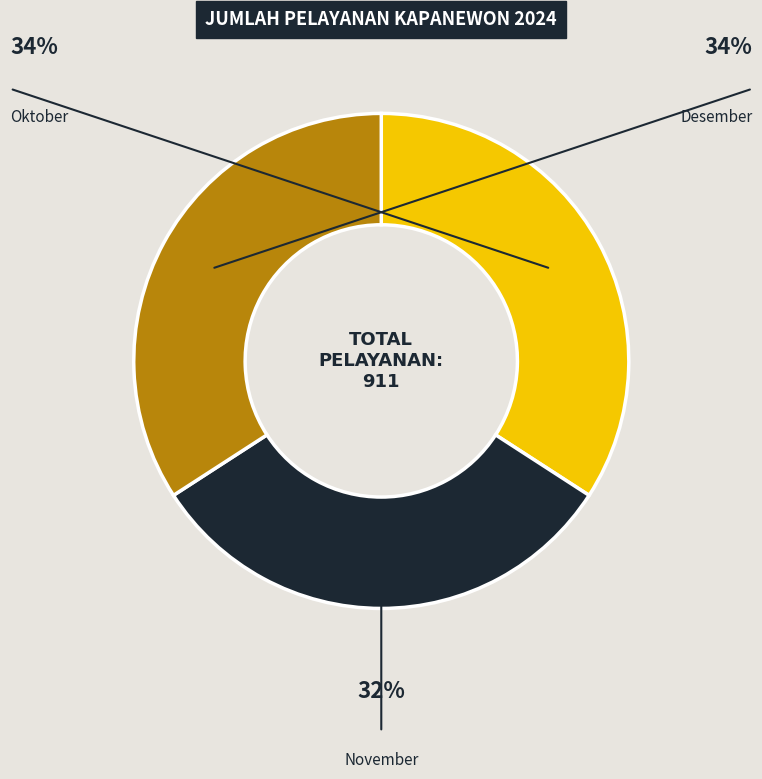

To the nearest percent, what is the difference between the Desember and November slice percentages?

2%